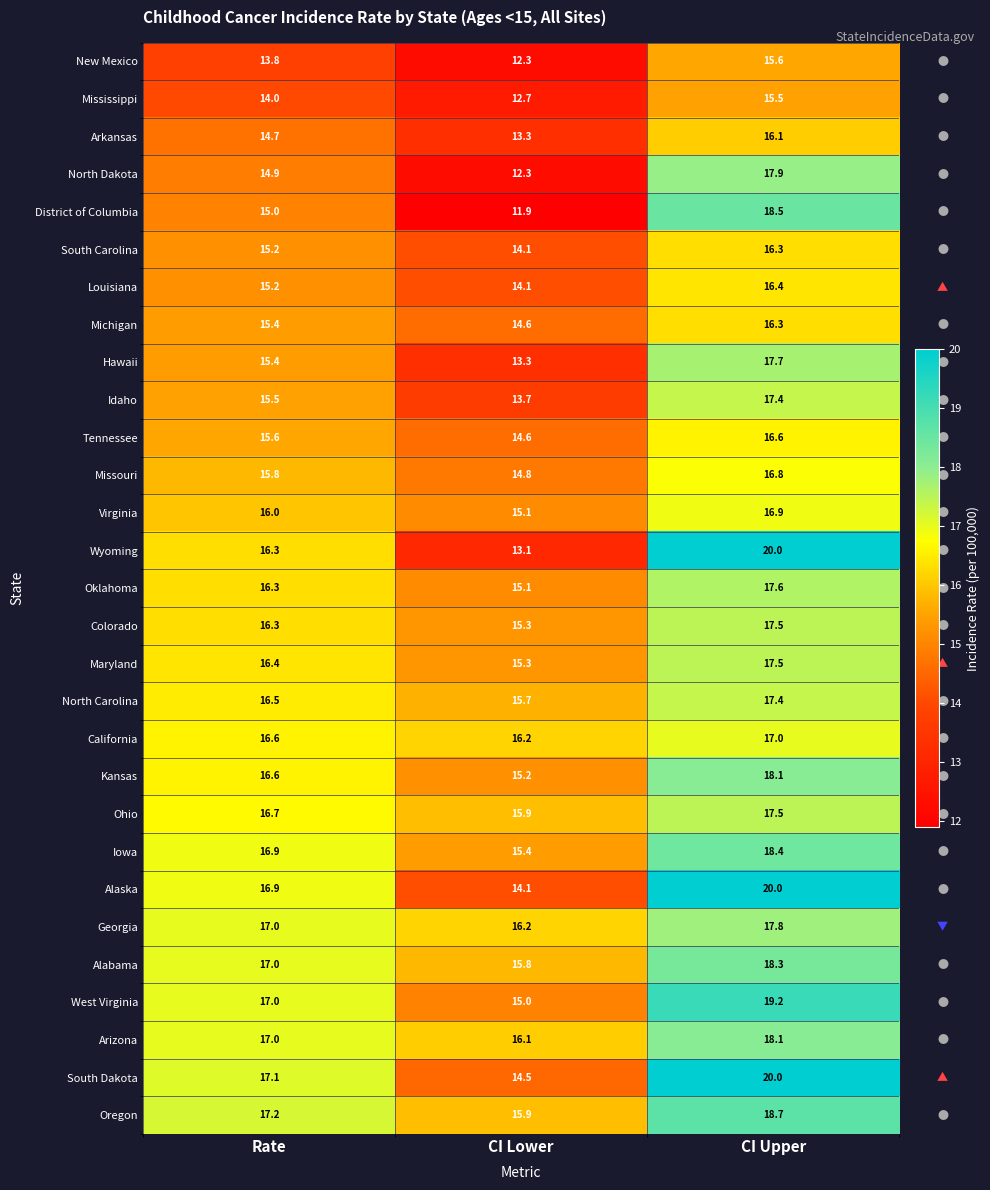

Which series has the largest range (max minus min)?

Wyoming